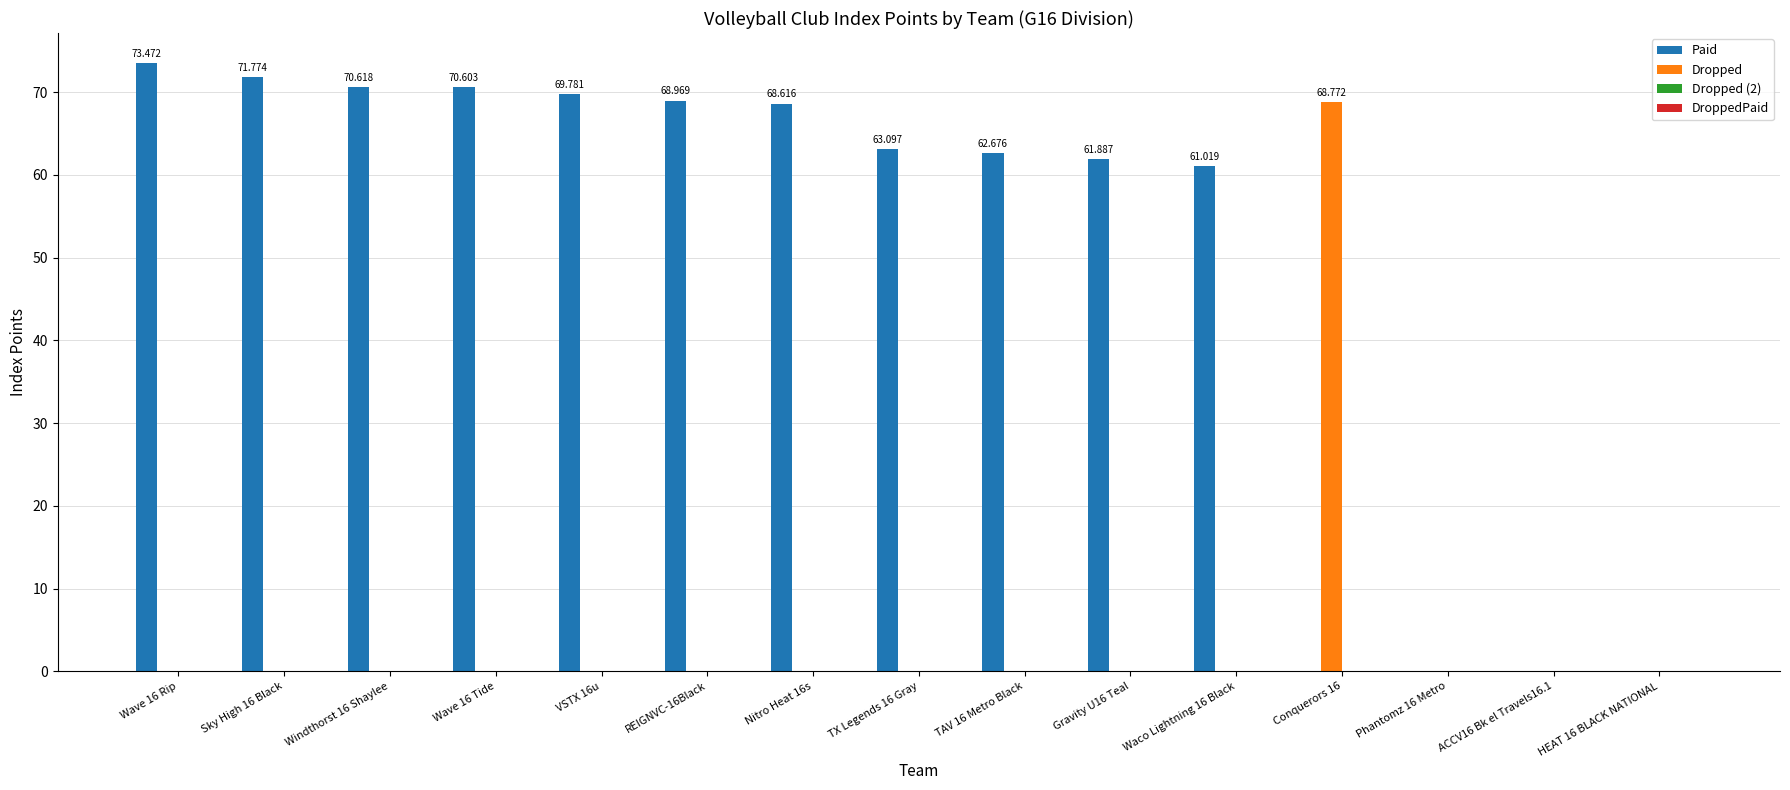

Between Sky High 16 Black and Waco Lightning 16 Black, which series saw the biggest shift?

Paid